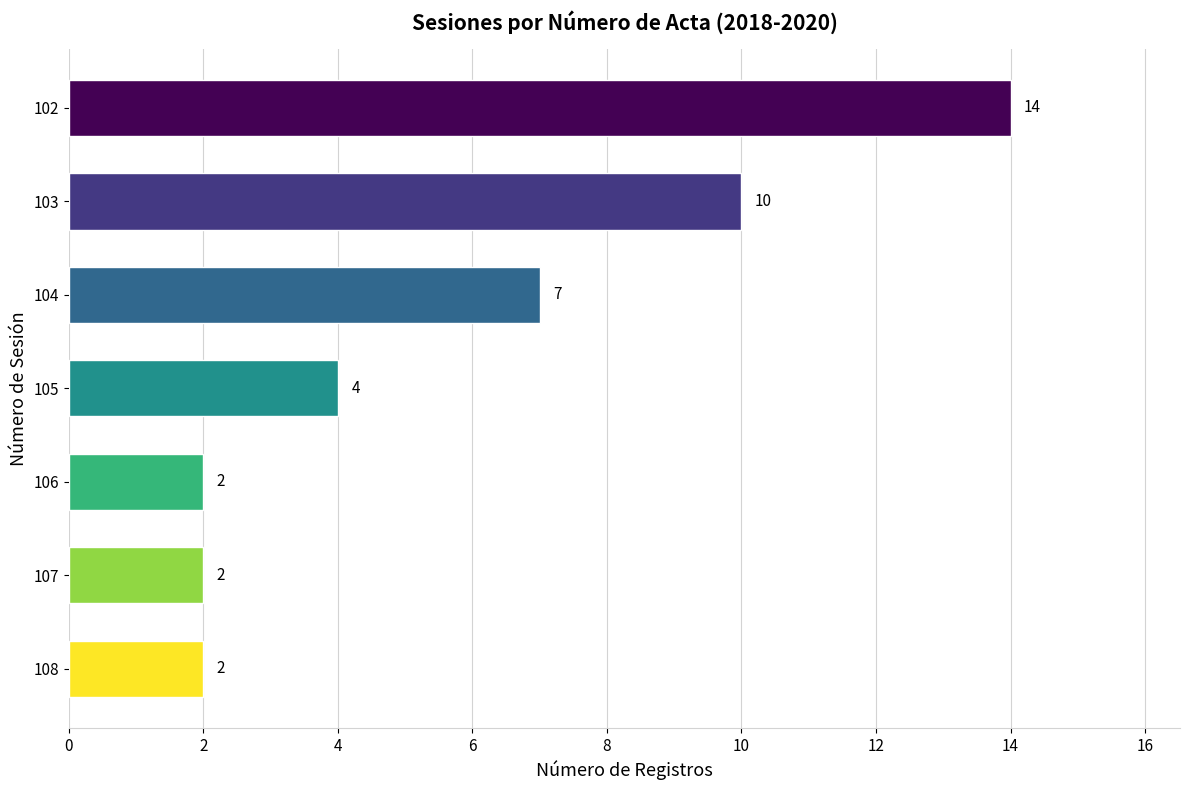

Reading bottom to top, what are all the values shown in this chart?

108=2	107=2	106=2	105=4	104=7	103=10	102=14